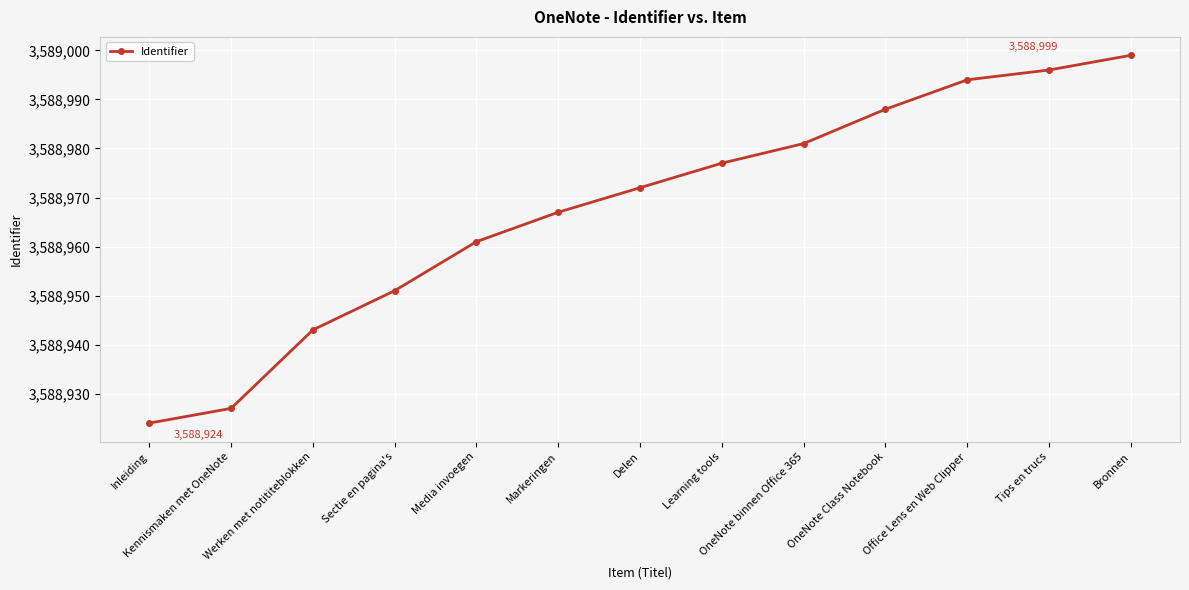

What is the change in value from Markeringen to Delen?

+5